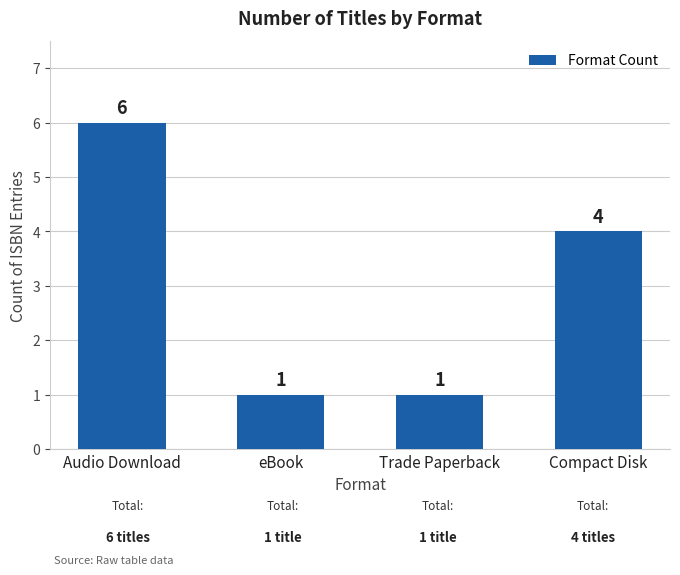

Count the number of data series in this chart.

1